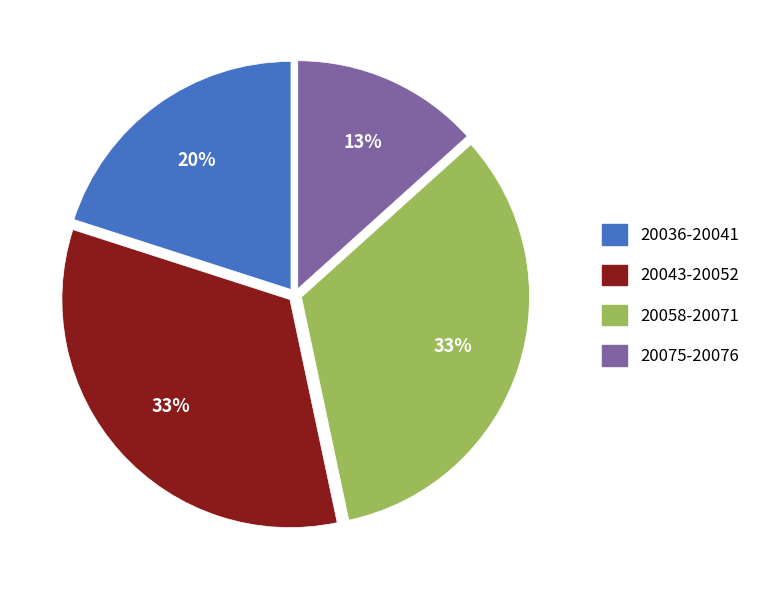

To the nearest percent, what is the difference between the largest and smallest slice percentages?

20%